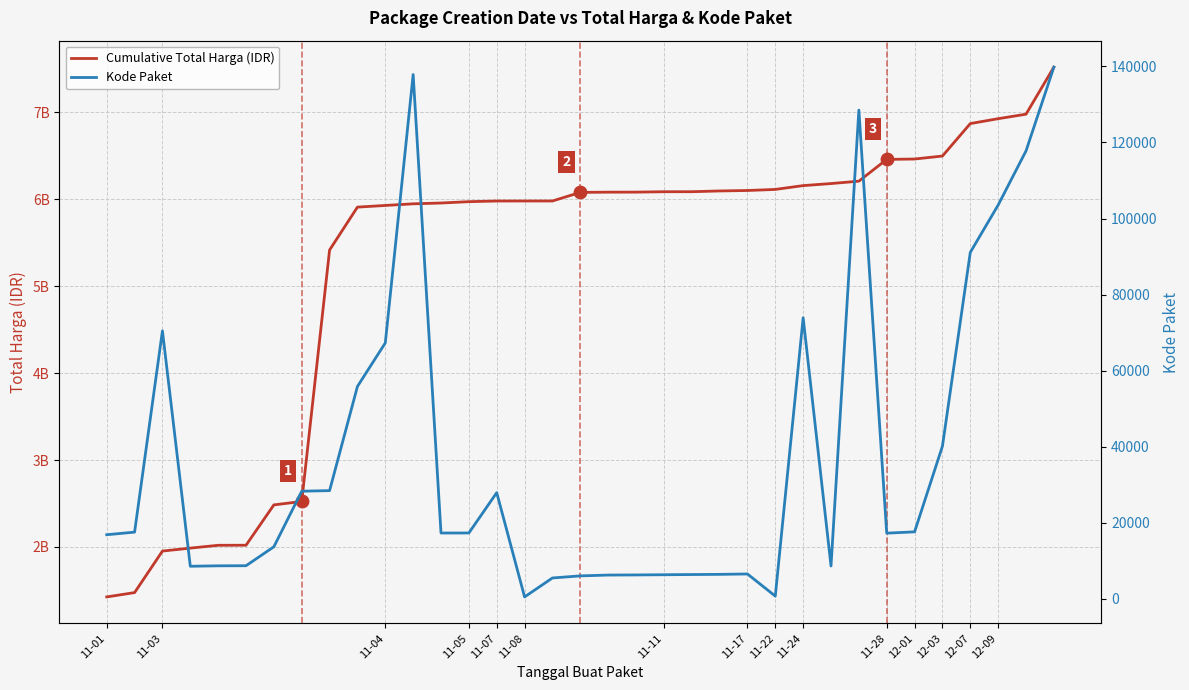

At which category is the sum across all series the highest?

34